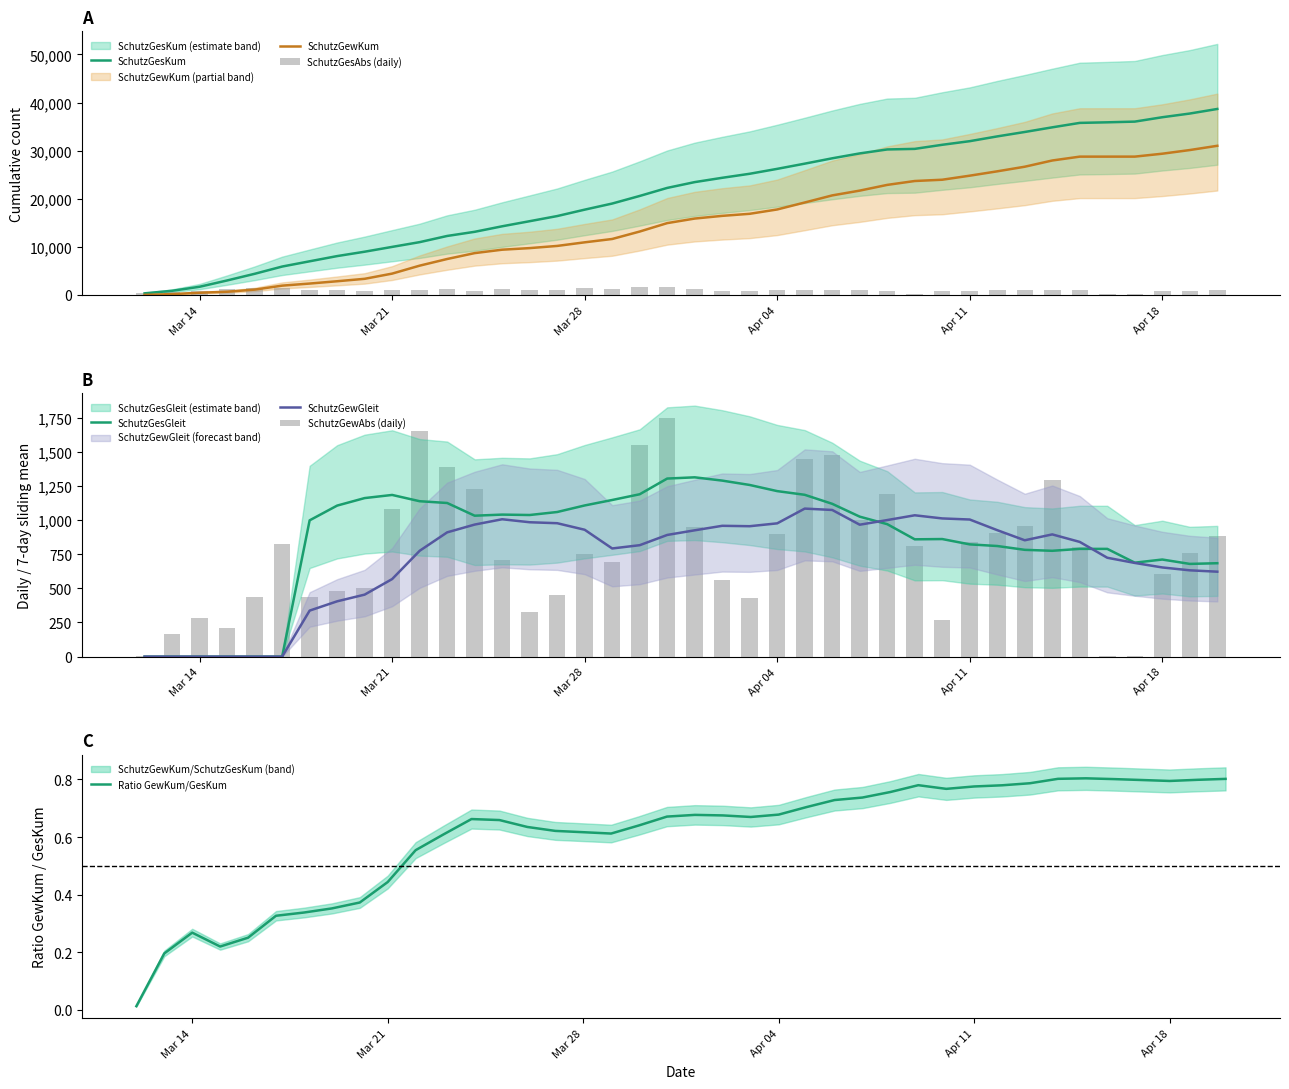

What is the maximum value for SchutzGesKum?

38668